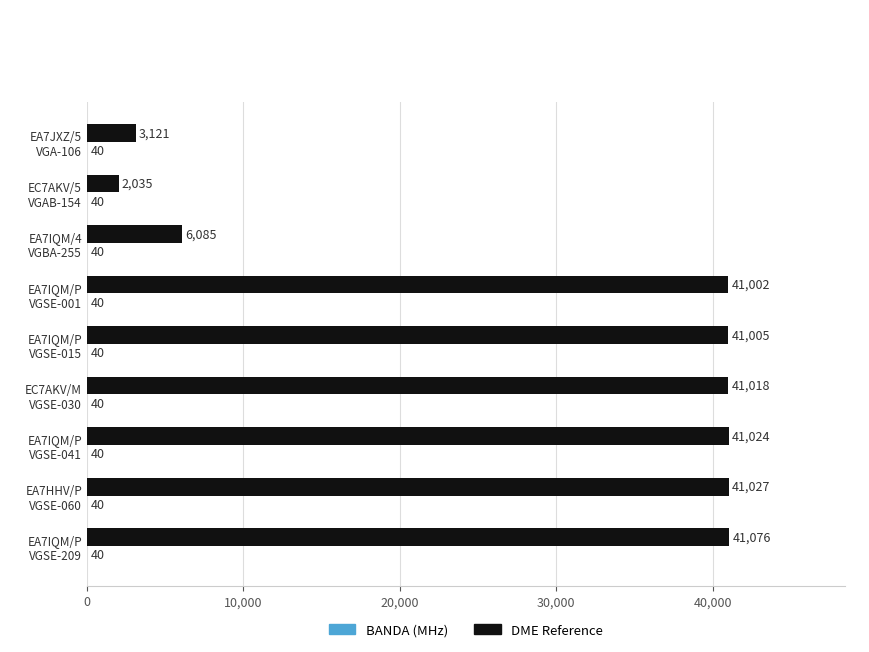

What is the sum of all DME Reference values?

257393